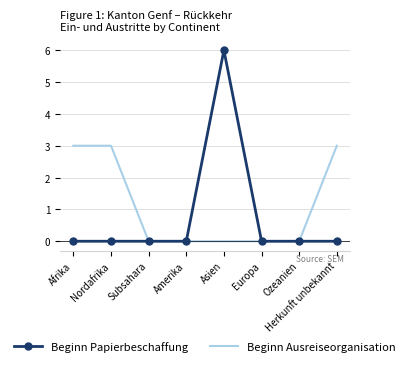

The value of Beginn Ausreiseorganisation at Amerika is 1. True or false?

False